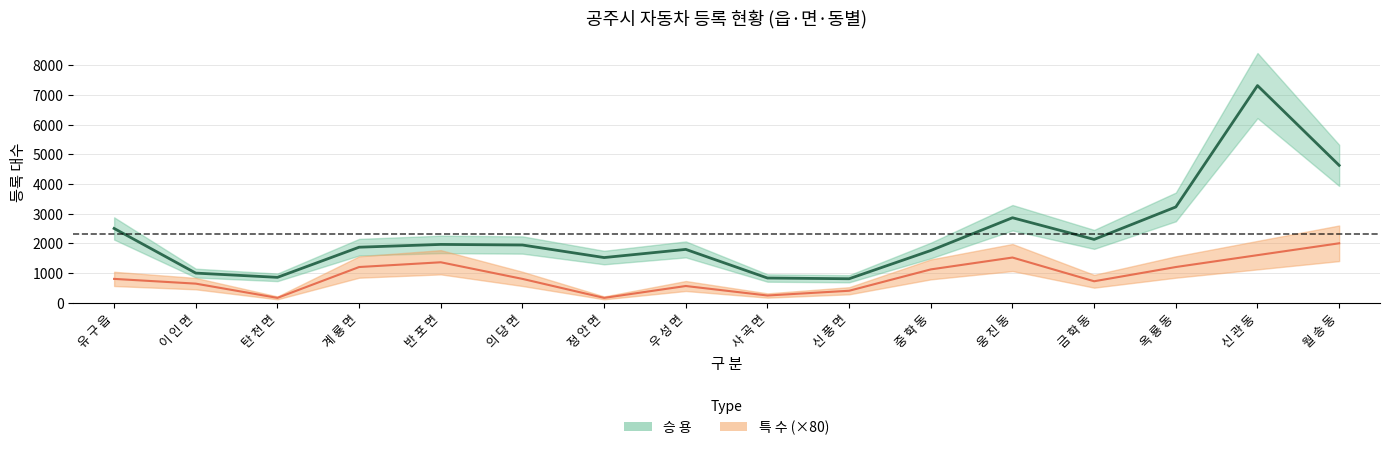

True or false: 특 수 and 승 용 intersect in this chart.

False